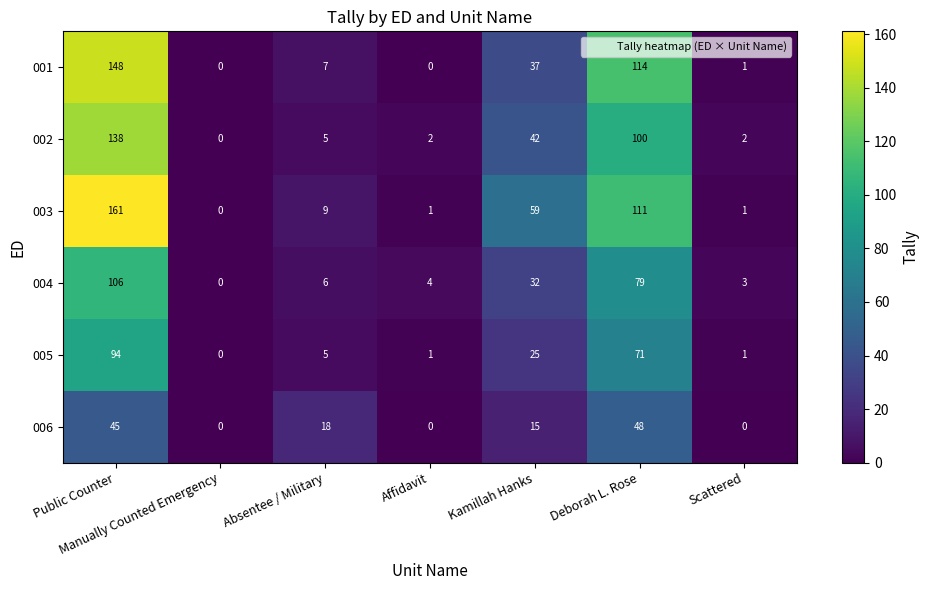

At Deborah L. Rose, list the series in order from largest to smallest.

001, 003, 002, 004, 005, 006